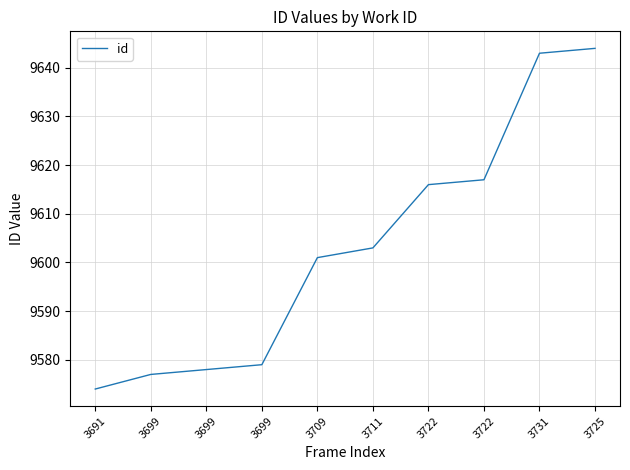

Where does the data first go above 9603?

3722